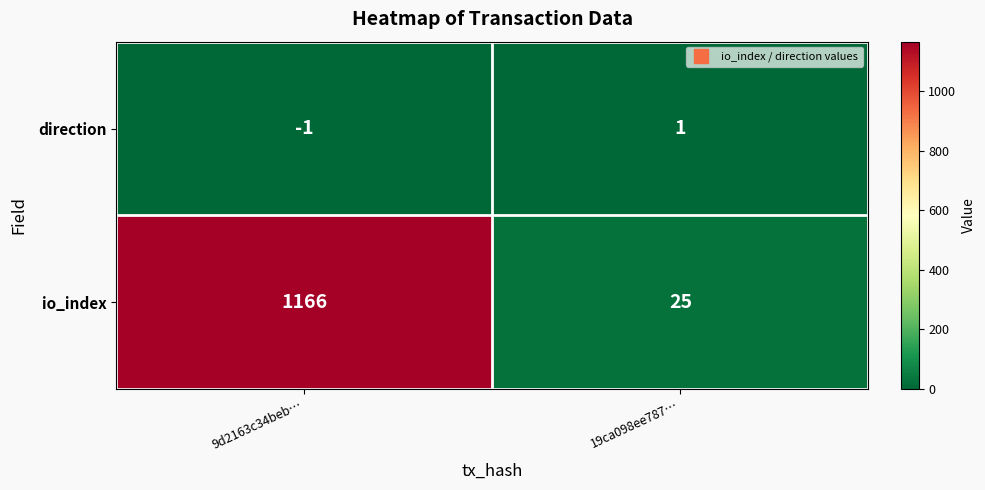

Rank the series by their maximum value, from highest to lowest.

io_index, direction